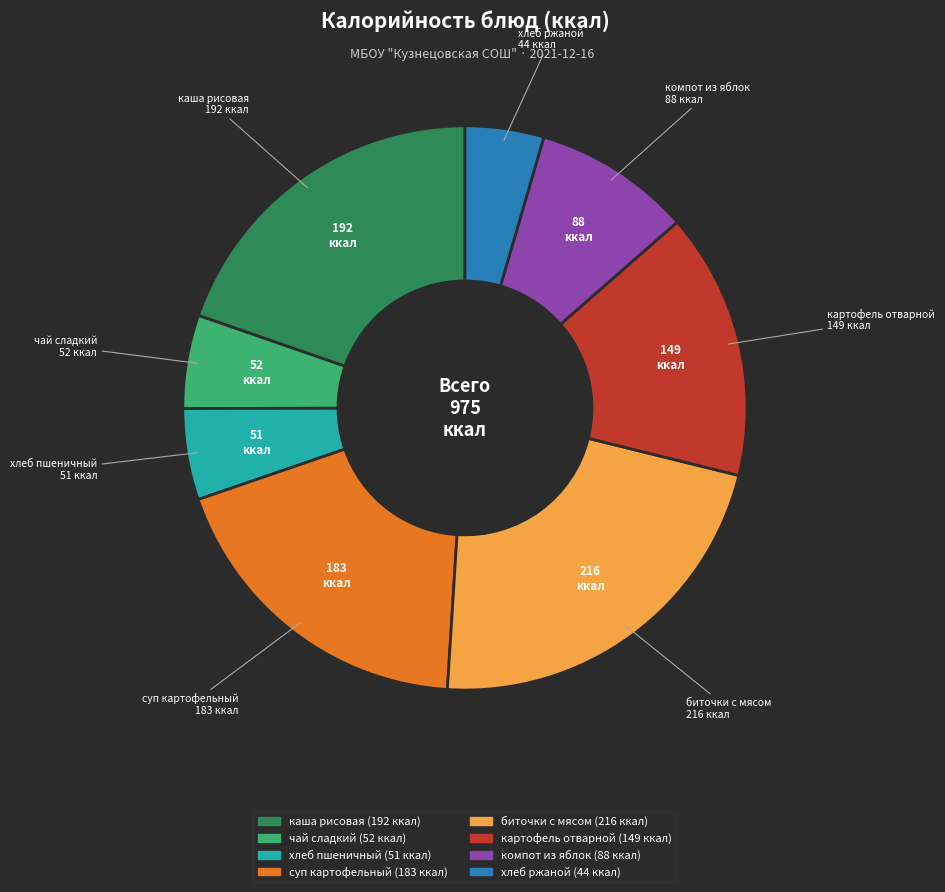

Does any single category account for the majority?

No